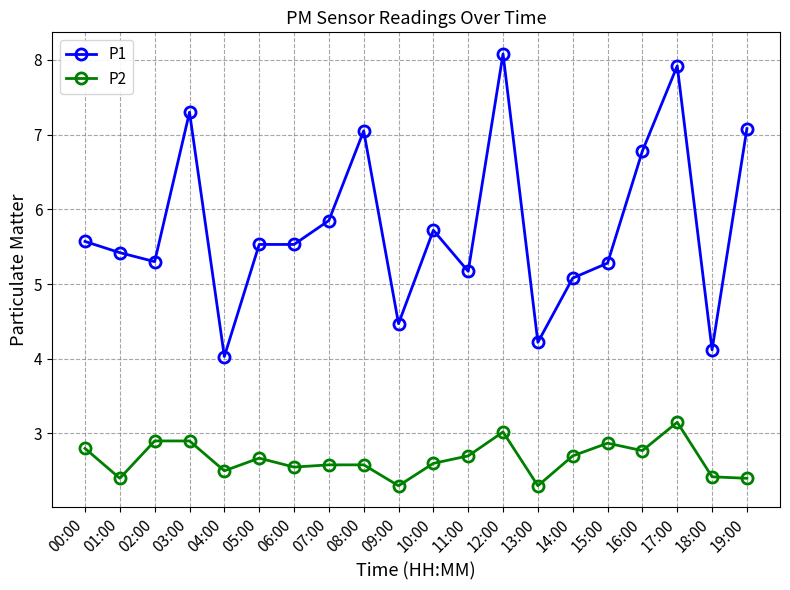

At 17:00, list the series in order from largest to smallest.

P1, P2